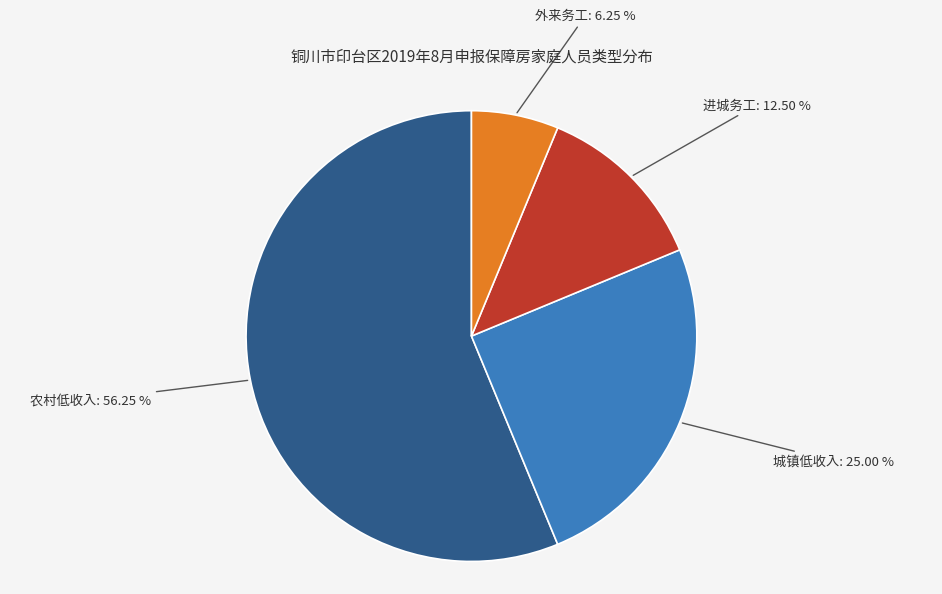

Count the number of slices in the pie.

4